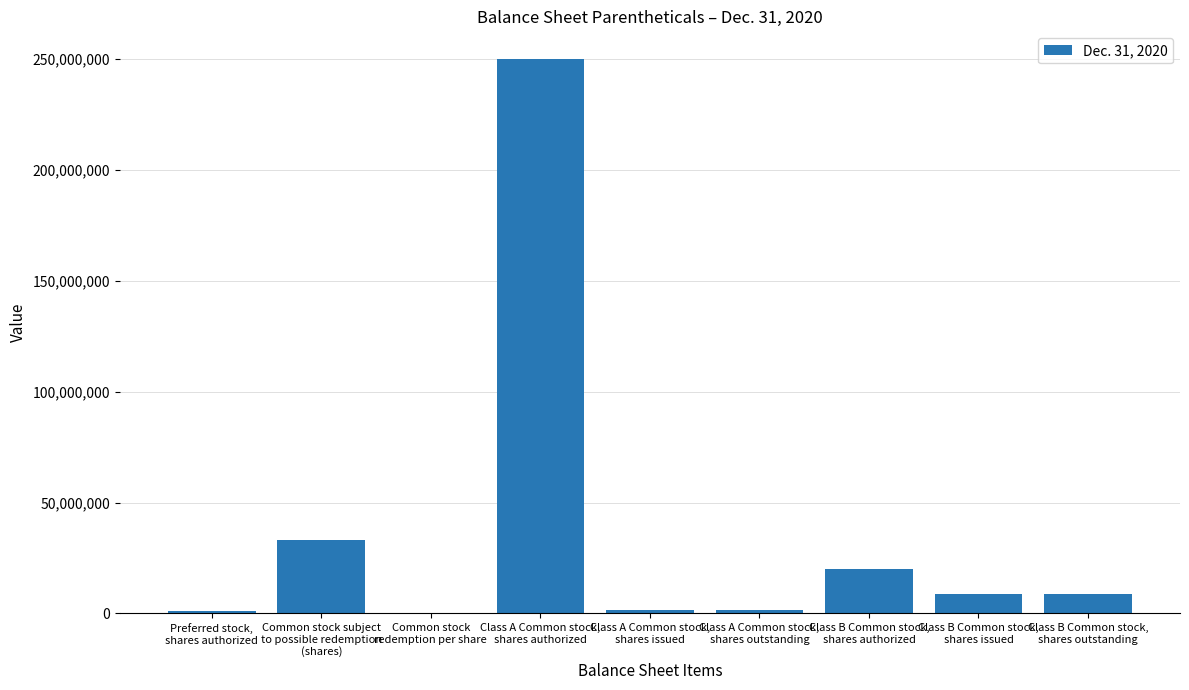

At which label is the value closest to 125000005?

Common stock subject
to possible redemption
(shares)